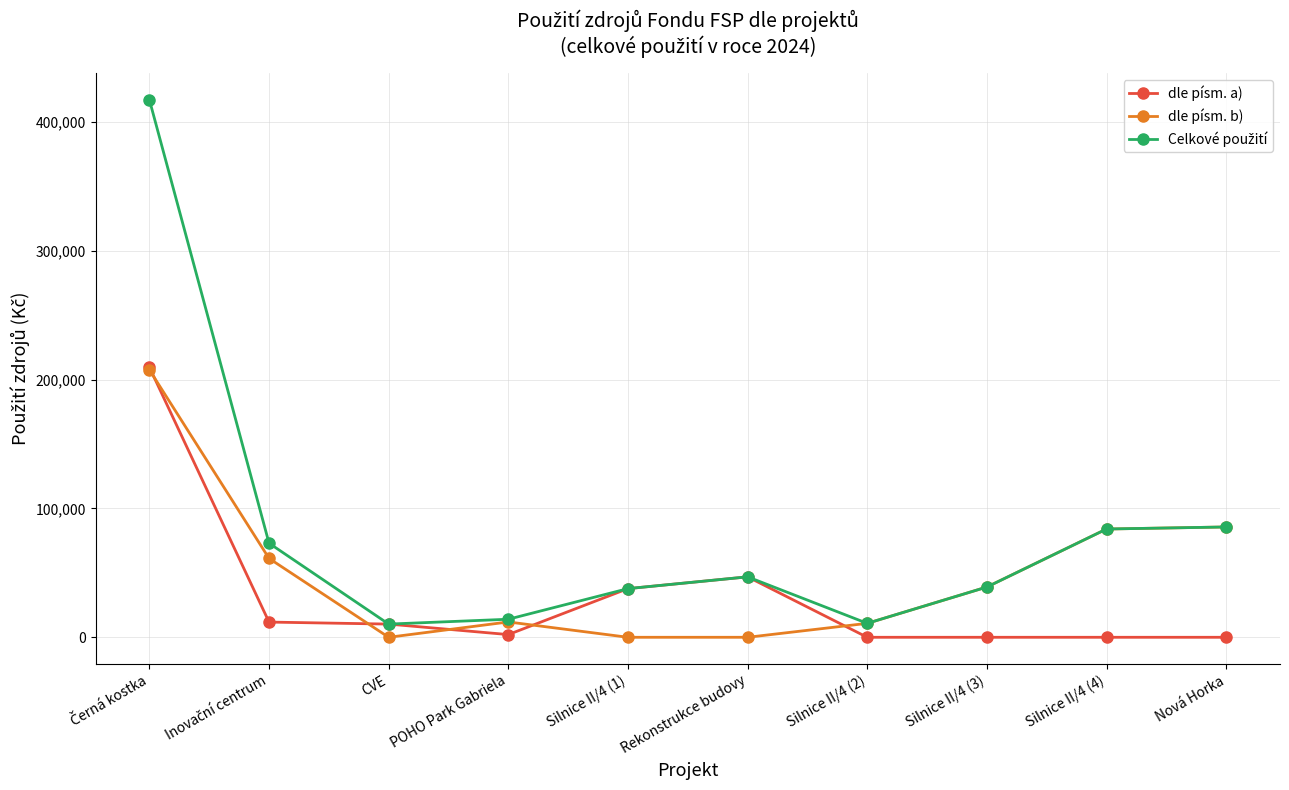

What is the label of the 5th point from the right?

Rekonstrukce budovy